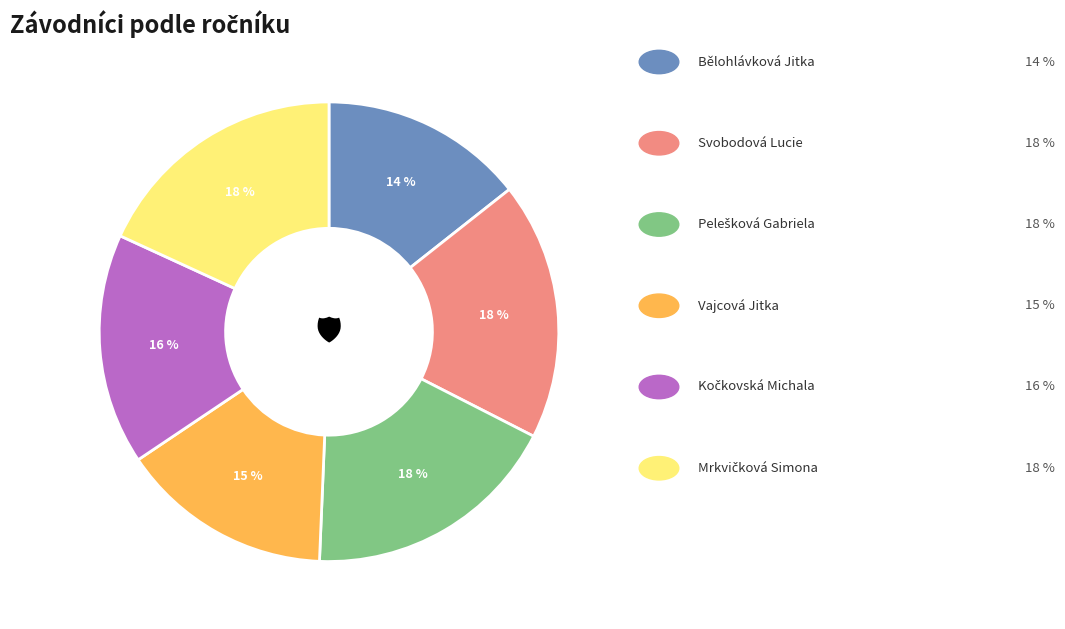

How many segments does this pie chart have?

6